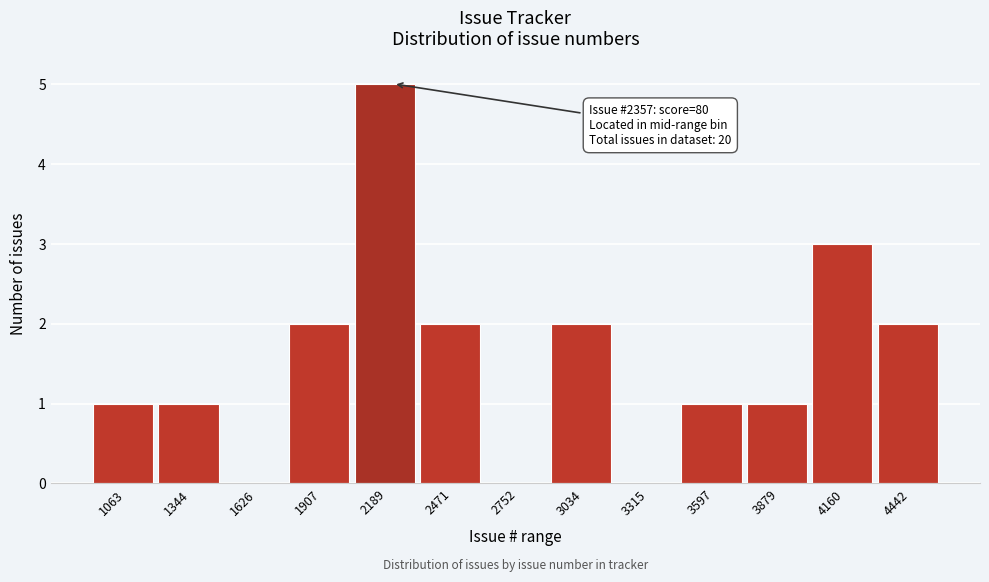

Reading left to right, transcribe all the data shown in this chart.

1063=1	1344=1	1626=0	1907=2	2189=5	2471=2	2752=0	3034=2	3315=0	3597=1	3879=1	4160=3	4442=2